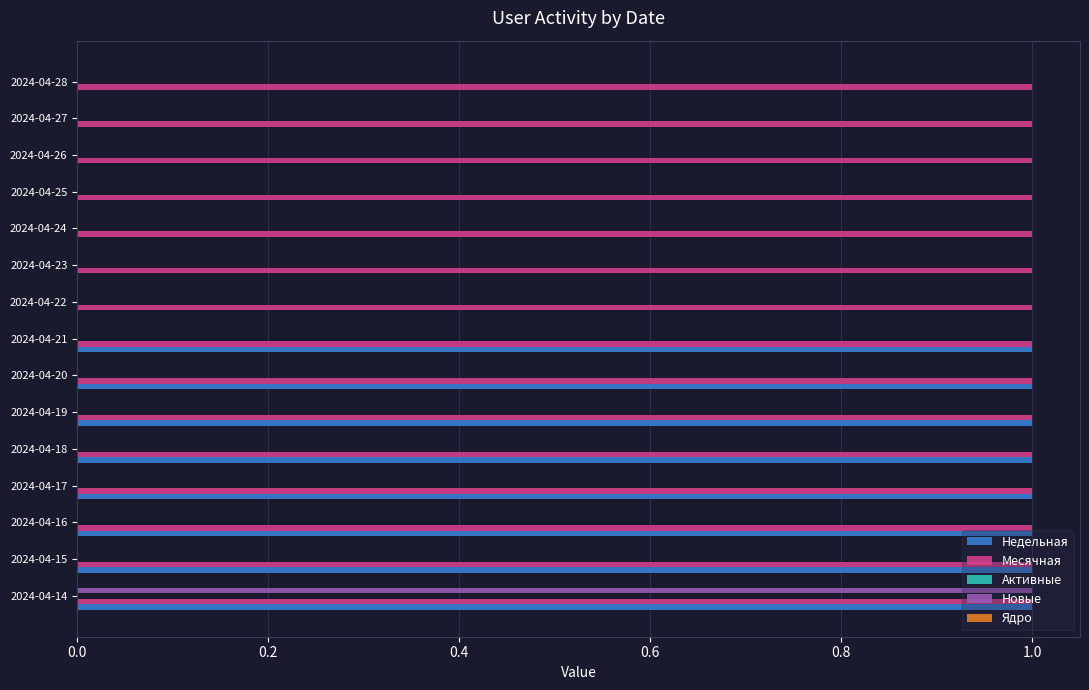

What is the sum of all Месячная values?

15